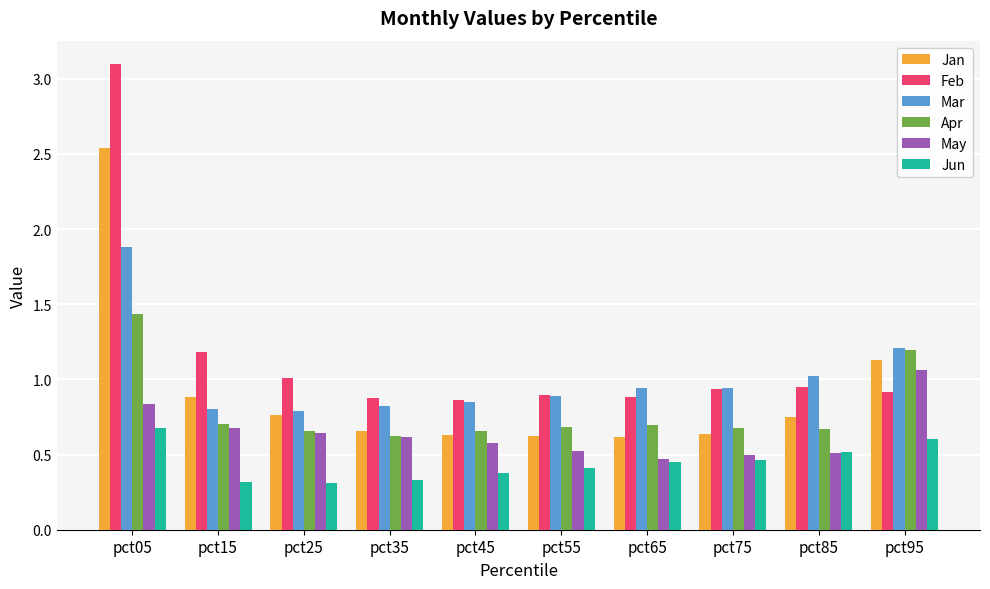

Between pct85 and pct95, which series saw the biggest shift?

May